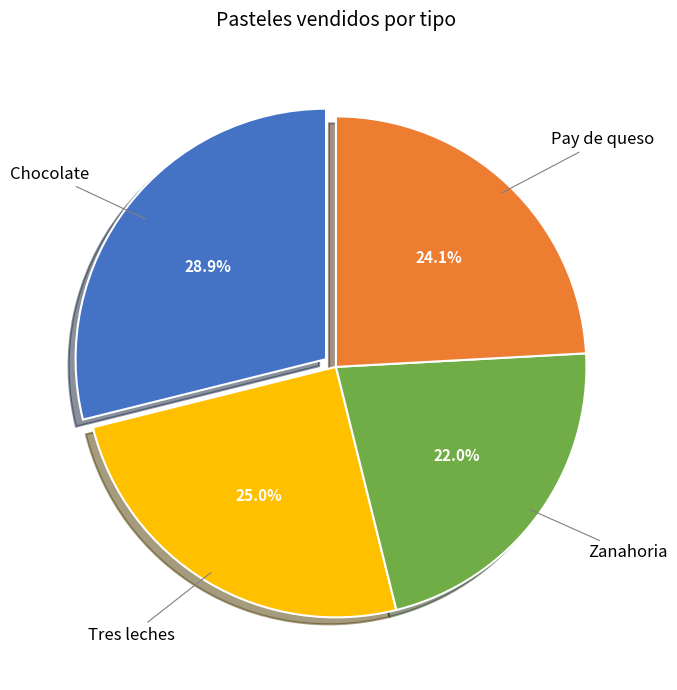

Does any single category account for the majority?

No